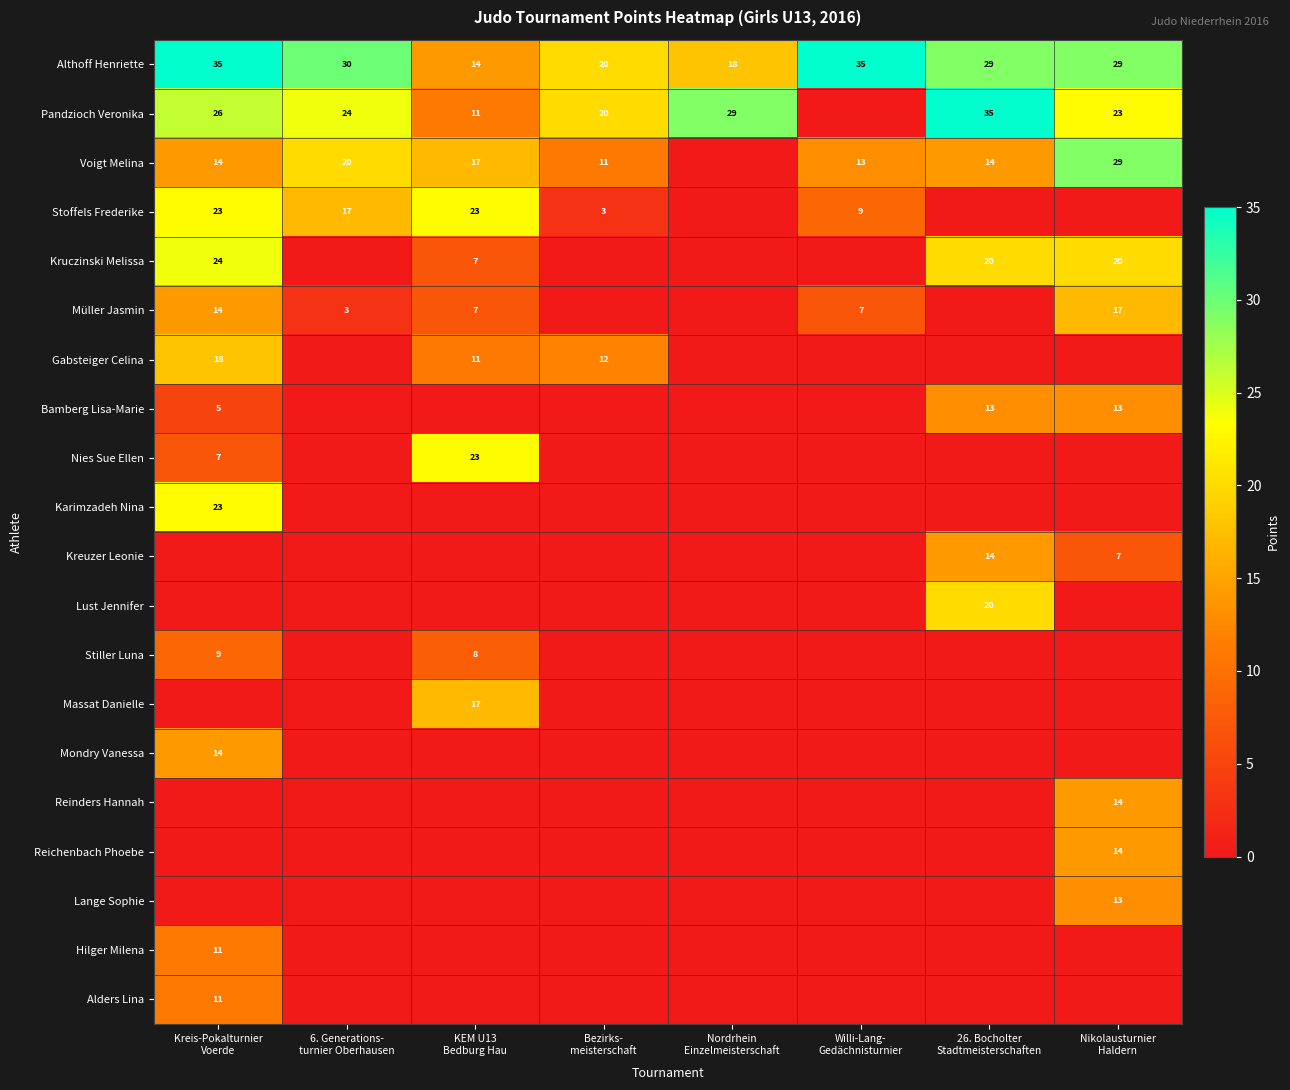

What is the maximum value for Althoff Henriette?

35